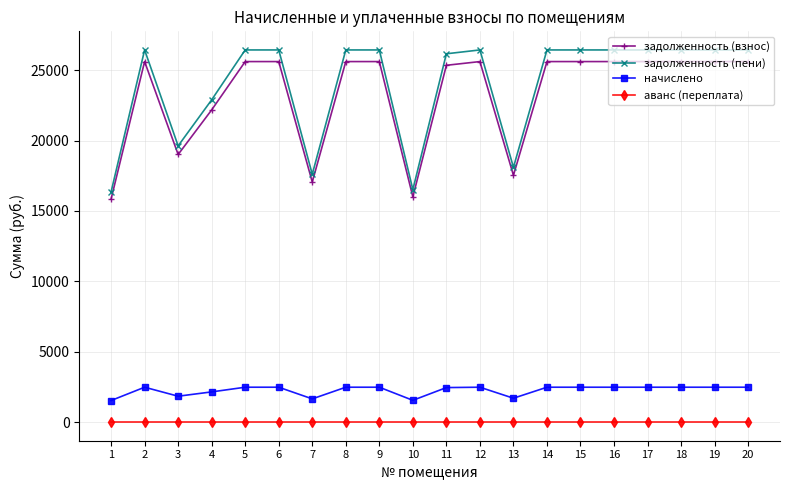

Is the value of аванс (переплата) at 19 greater than the value of начислено at 10?

No